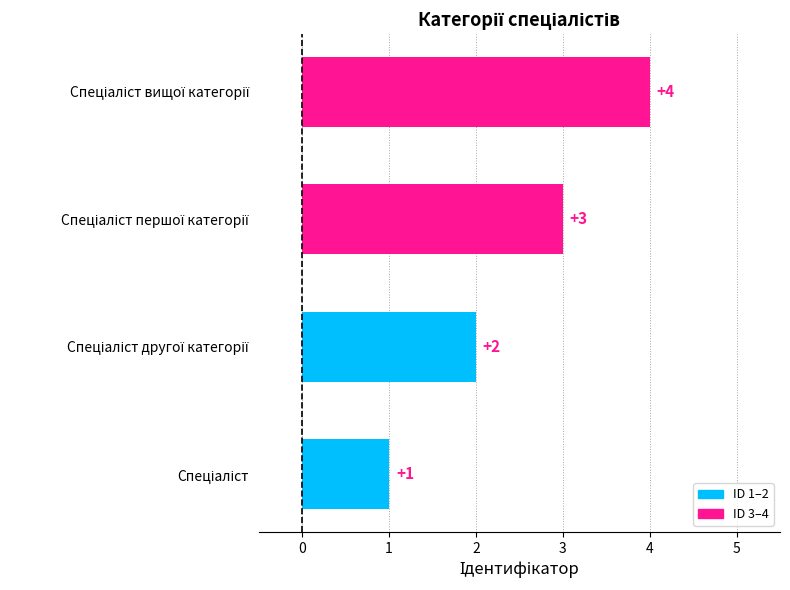

What is the maximum value shown in the chart?

4